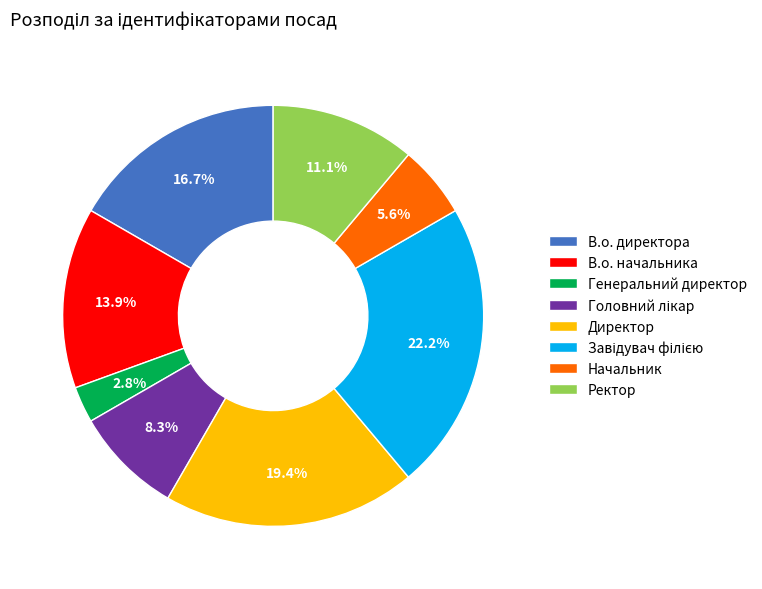

Does Начальник account for over 50% of the chart?

No